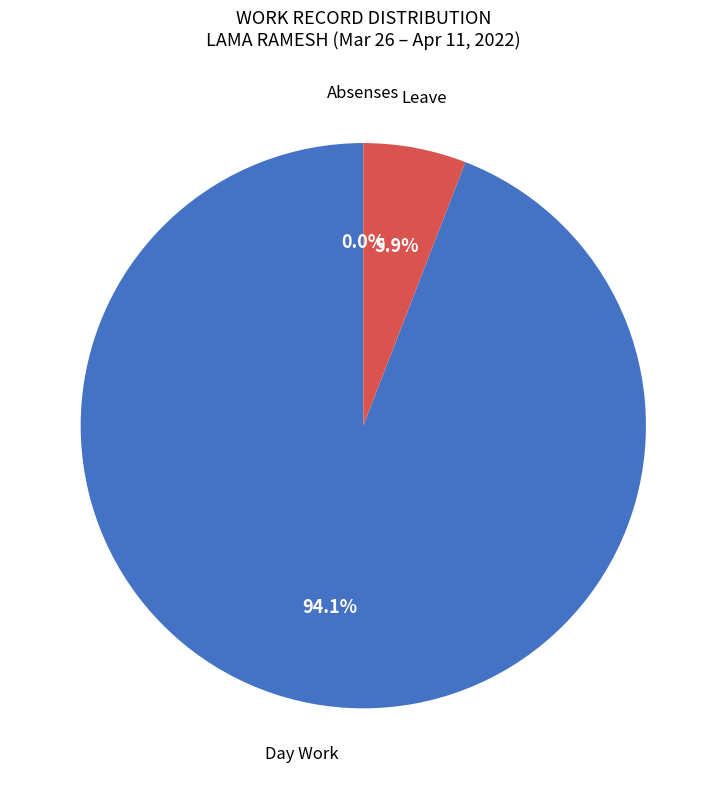

Rank the categories by value from highest to lowest.

Day Work, Leave, Absenses